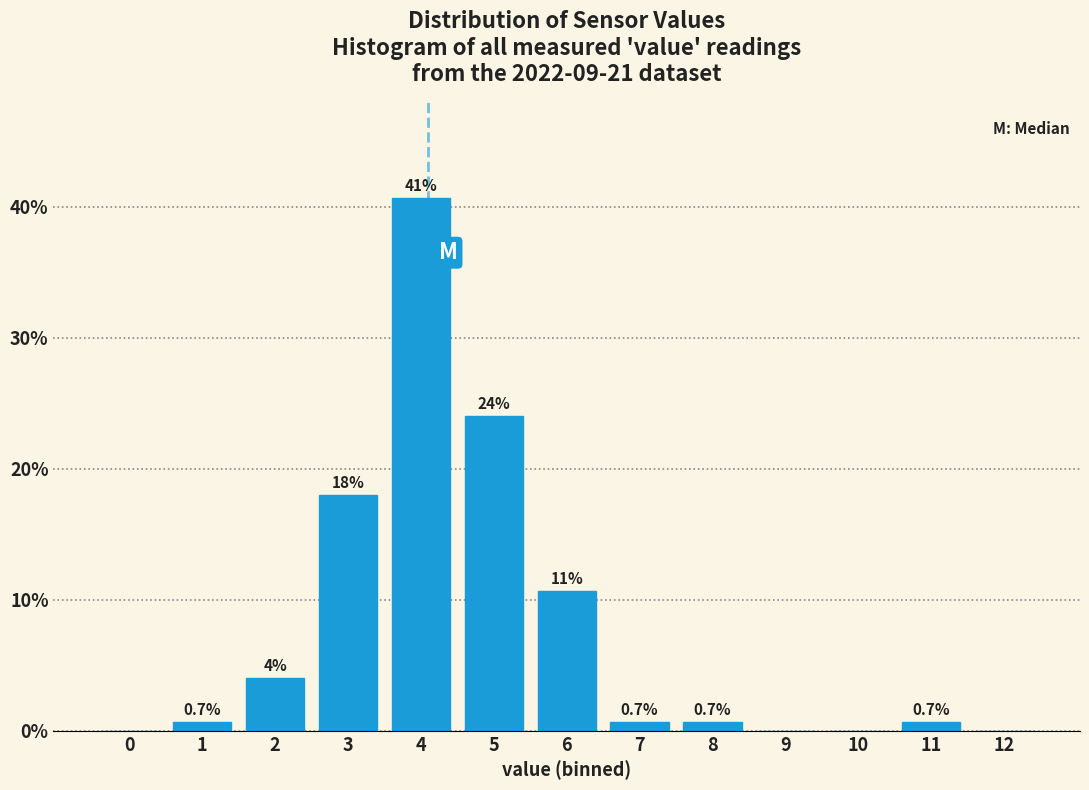

Reading right to left, transcribe all the data shown in this chart.

12=0.0	11=0.7	10=0.0	9=0.0	8=0.7	7=0.7	6=10.7	5=24.0	4=40.7	3=18.0	2=4.0	1=0.7	0=0.0